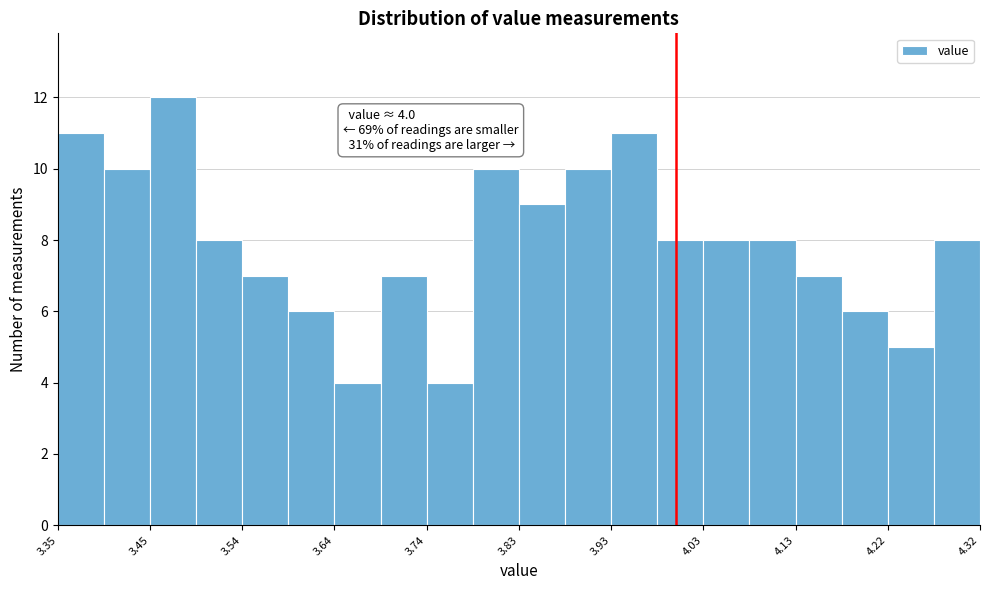

Which range on the x-axis has the tallest bar?

3.45 to 3.50